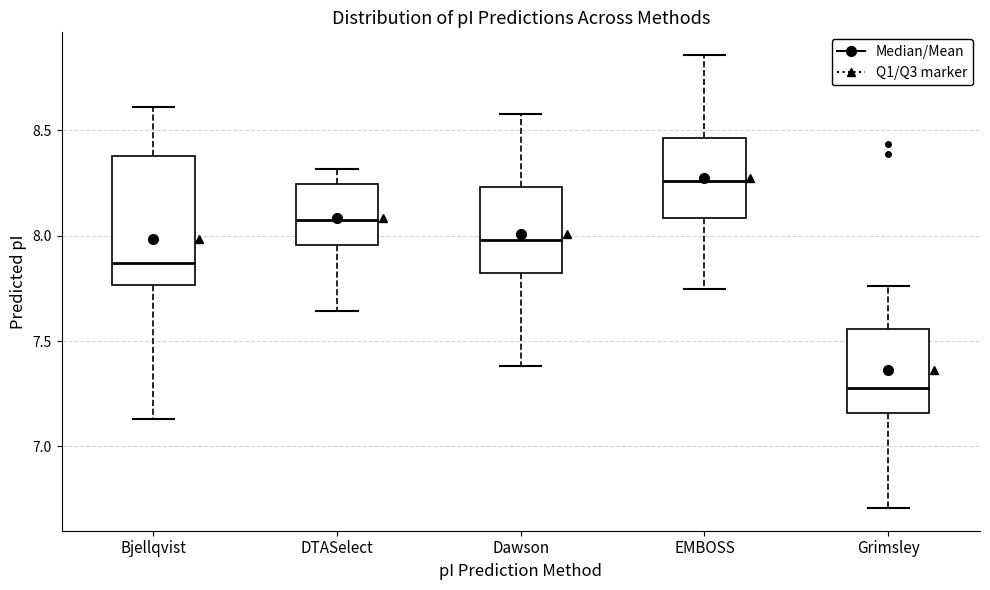

Reading left to right, read every box against the y-axis: the position of its median line, the range the box covers, and the ends of its whiskers. The values are not printed on the chart, so give them approximately, as read against the axis.

Bjellqvist: median 7.85, box 7.75 to 8.40, whiskers 7.15 to 8.60
DTASelect: median 8.10, box 7.95 to 8.25, whiskers 7.65 to 8.30
Dawson: median 8.00, box 7.80 to 8.25, whiskers 7.40 to 8.60
EMBOSS: median 8.25, box 8.10 to 8.45, whiskers 7.75 to 8.85
Grimsley: median 7.30, box 7.15 to 7.55, whiskers 6.70 to 7.75